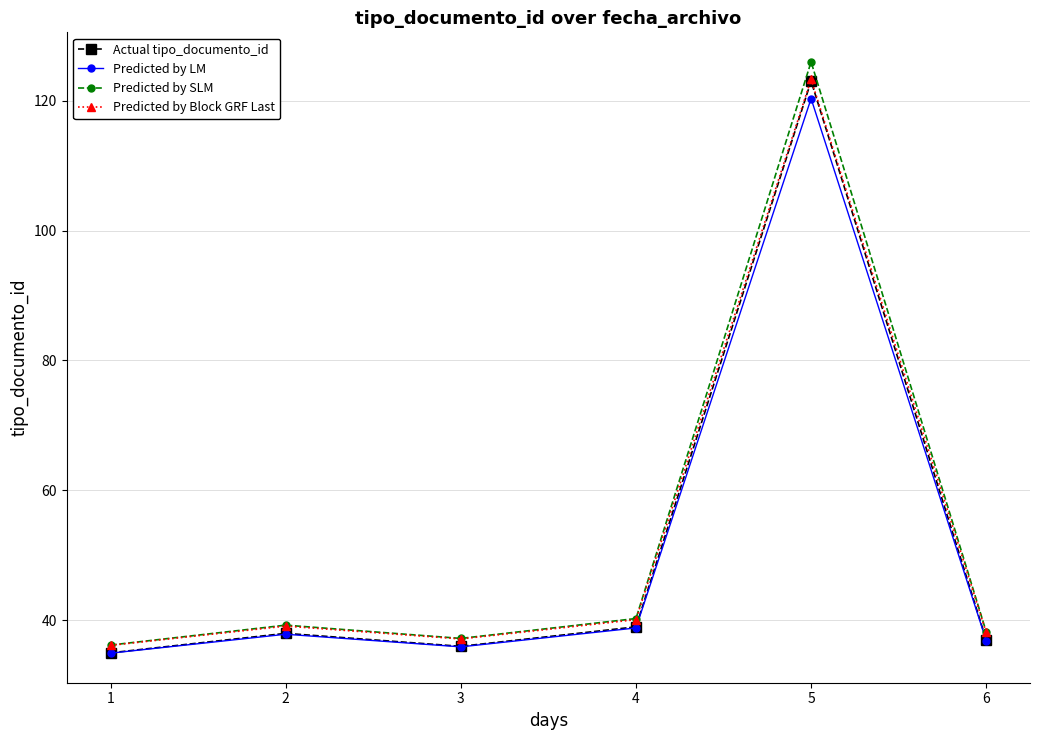

In Actual tipo_documento_id, how many points are higher than both neighbors (excluding endpoints)?

2